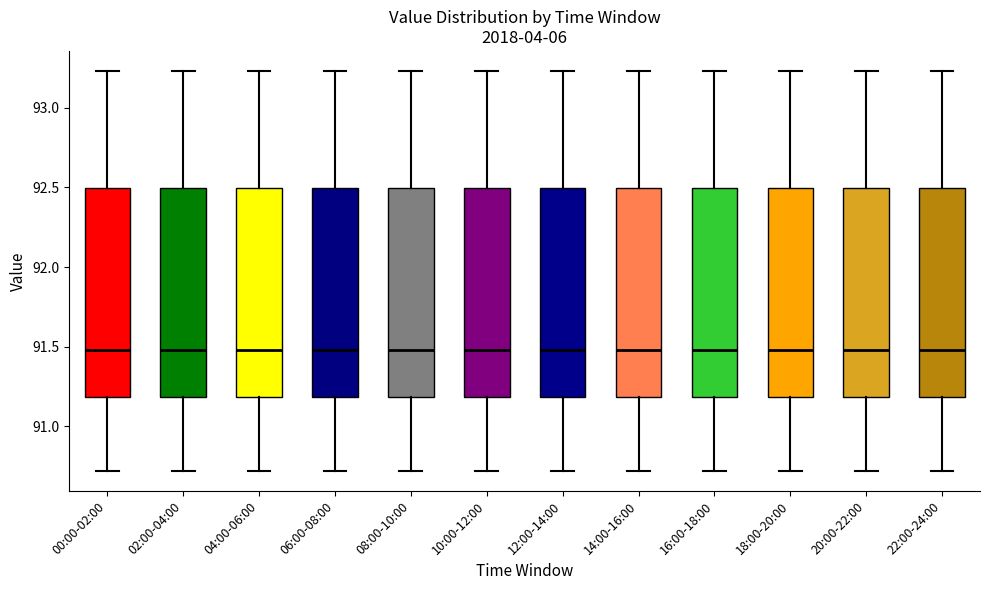

Reading left to right, read every box against the y-axis: the position of its median line, the range the box covers, and the ends of its whiskers. The values are not printed on the chart, so give them approximately, as read against the axis.

00:00-02:00: median 91.50, box 91.20 to 92.50, whiskers 90.70 to 93.25
02:00-04:00: median 91.50, box 91.20 to 92.50, whiskers 90.70 to 93.25
04:00-06:00: median 91.50, box 91.20 to 92.50, whiskers 90.70 to 93.25
06:00-08:00: median 91.50, box 91.20 to 92.50, whiskers 90.70 to 93.25
08:00-10:00: median 91.50, box 91.20 to 92.50, whiskers 90.70 to 93.25
10:00-12:00: median 91.50, box 91.20 to 92.50, whiskers 90.70 to 93.25
12:00-14:00: median 91.50, box 91.20 to 92.50, whiskers 90.70 to 93.25
14:00-16:00: median 91.50, box 91.20 to 92.50, whiskers 90.70 to 93.25
16:00-18:00: median 91.50, box 91.20 to 92.50, whiskers 90.70 to 93.25
18:00-20:00: median 91.50, box 91.20 to 92.50, whiskers 90.70 to 93.25
20:00-22:00: median 91.50, box 91.20 to 92.50, whiskers 90.70 to 93.25
22:00-24:00: median 91.50, box 91.20 to 92.50, whiskers 90.70 to 93.25